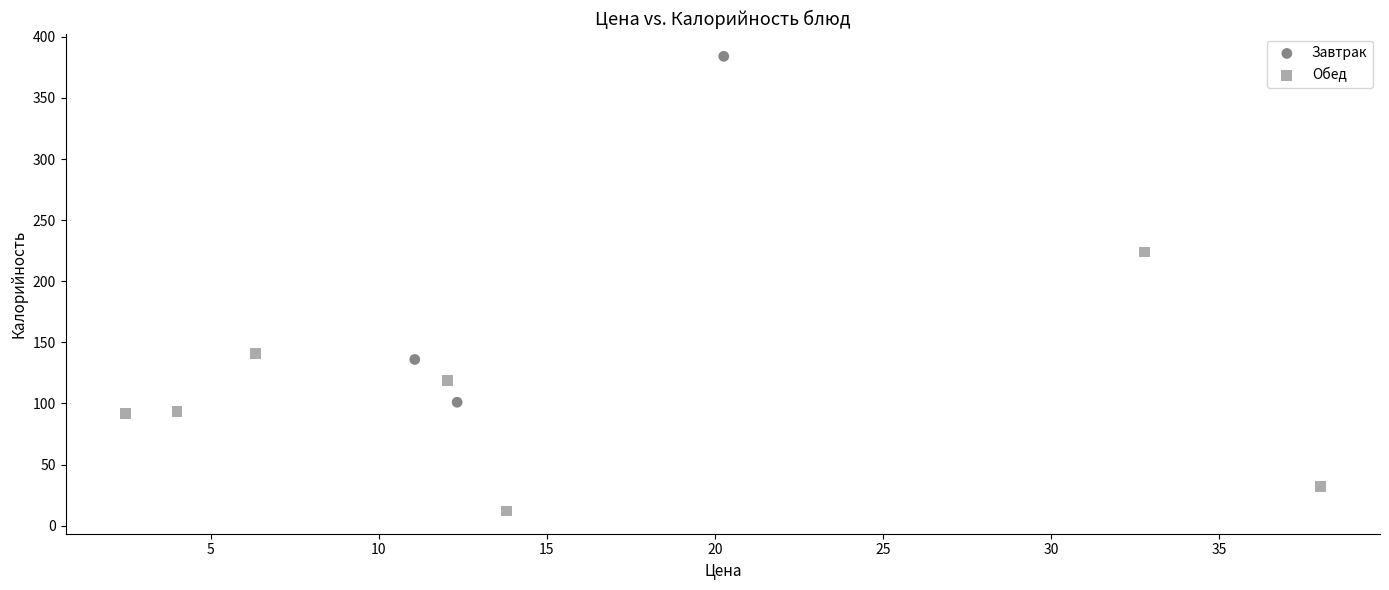

Which series contains the highest Y value?

Завтрак